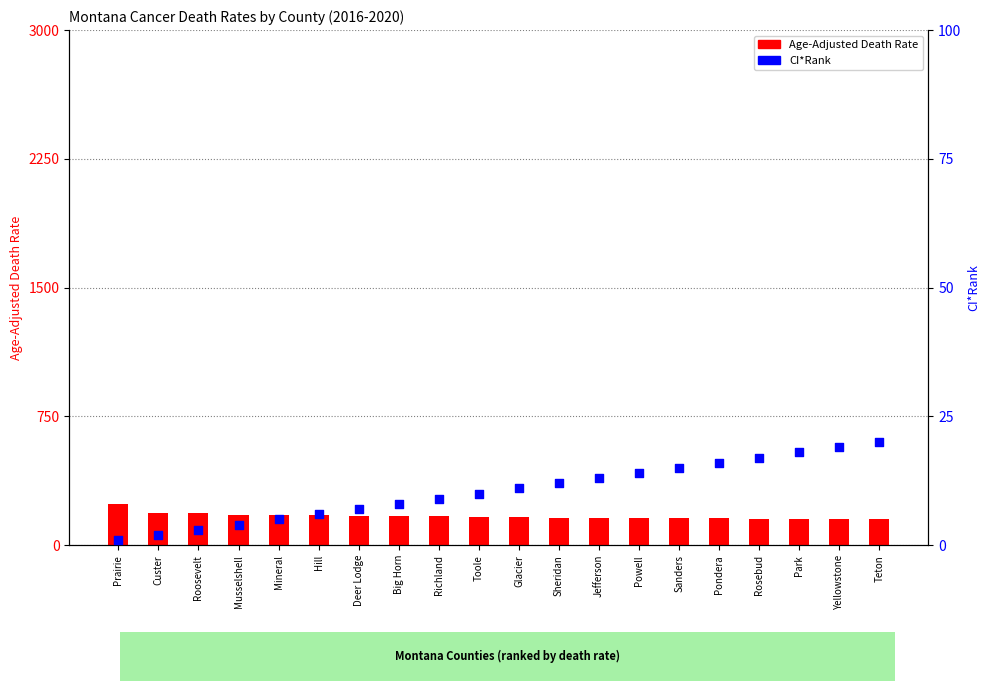

Which series has the largest total across all categories?

Age-Adjusted Death Rate